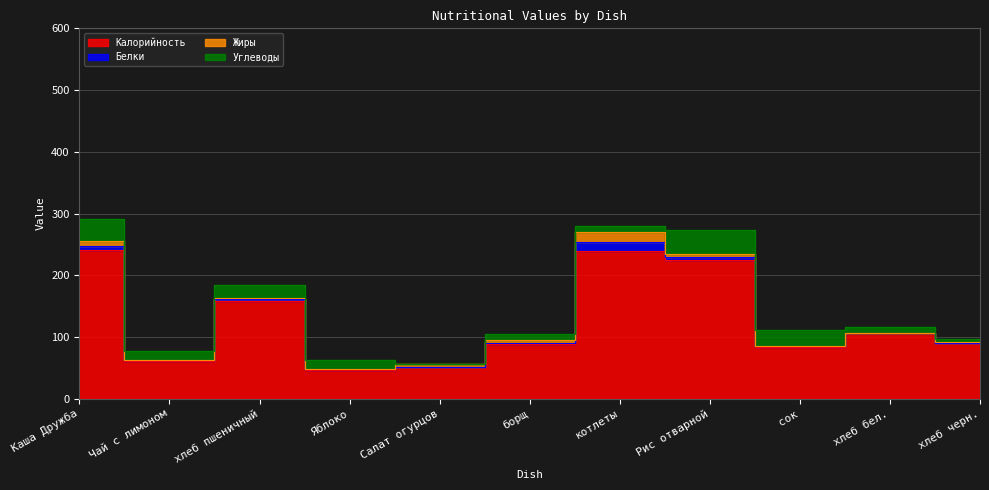

How many interior local peaks does the Белки series have?

2